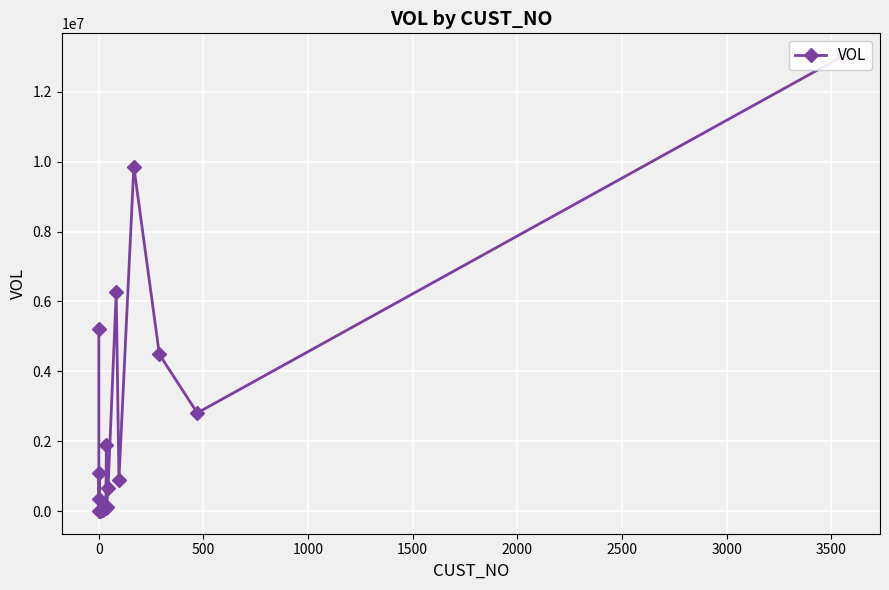

How many lines are shown in the chart?

1